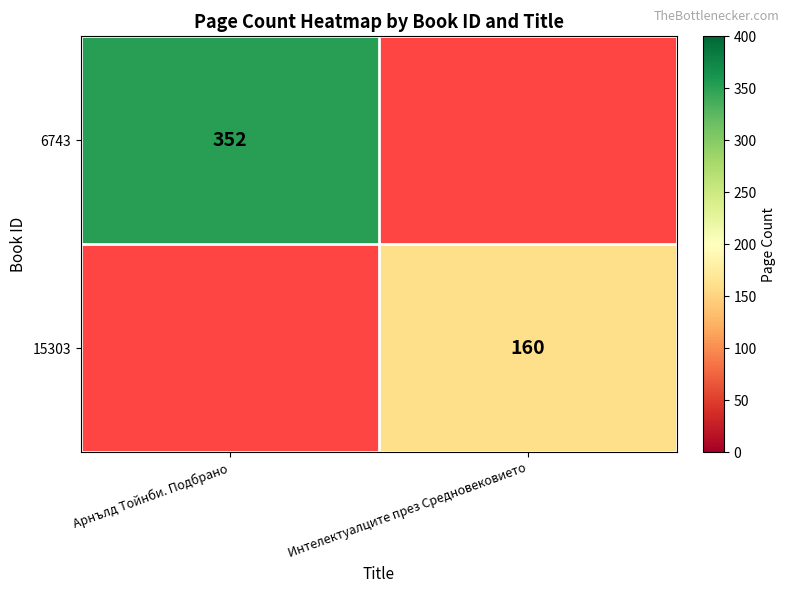

Is it true that 15303 equals 238 at Интелектуалците през Средновековието?

False